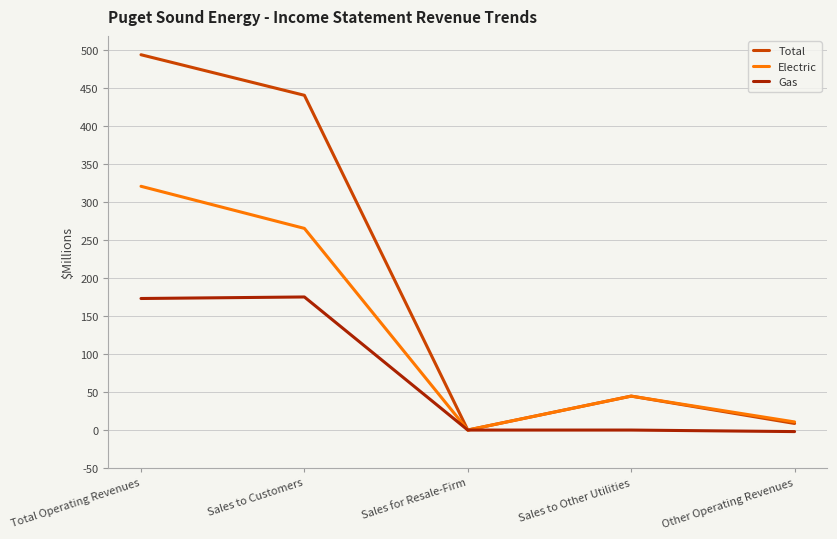

Where is the first local maximum for Electric?

Sales to Other Utilities